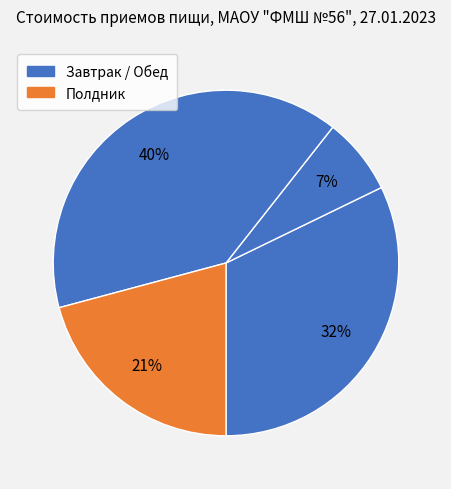

Count the number of slices in the pie.

4